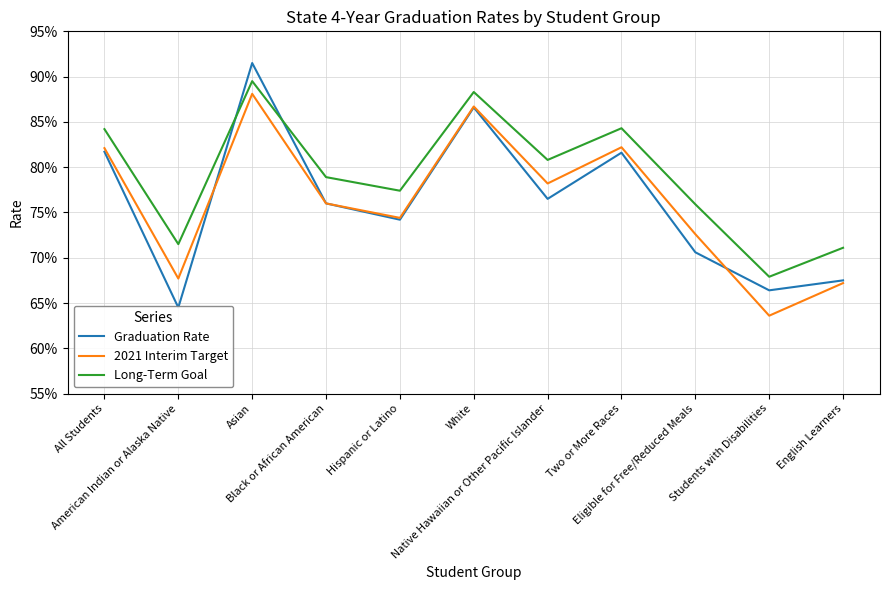

Which category has the highest value across all series?

Asian